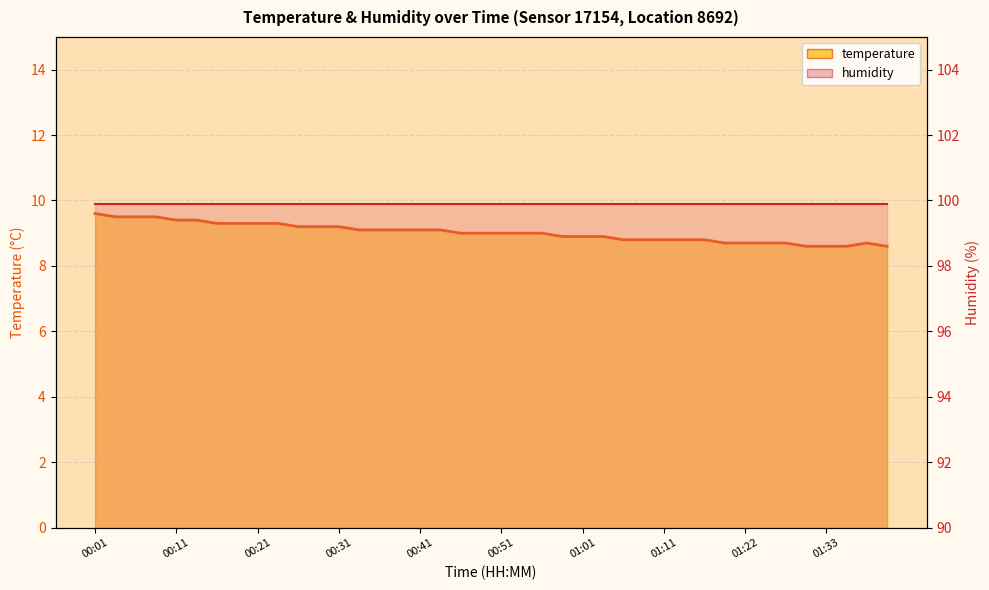

True or false: humidity line and temperature line intersect in this chart.

False